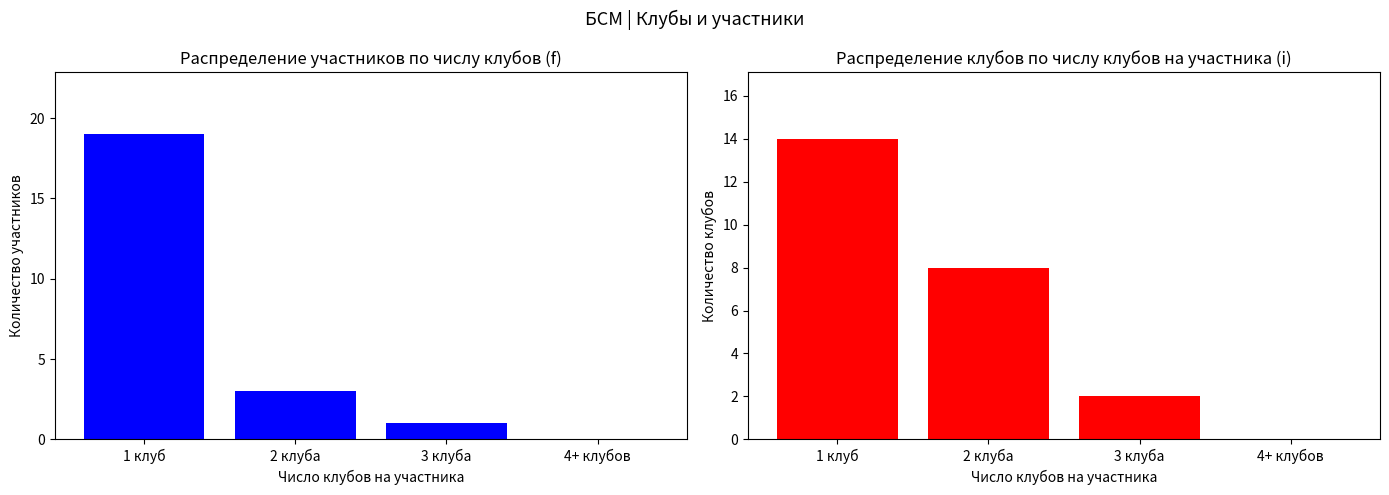

Which category has the highest value across all series?

1 клуб